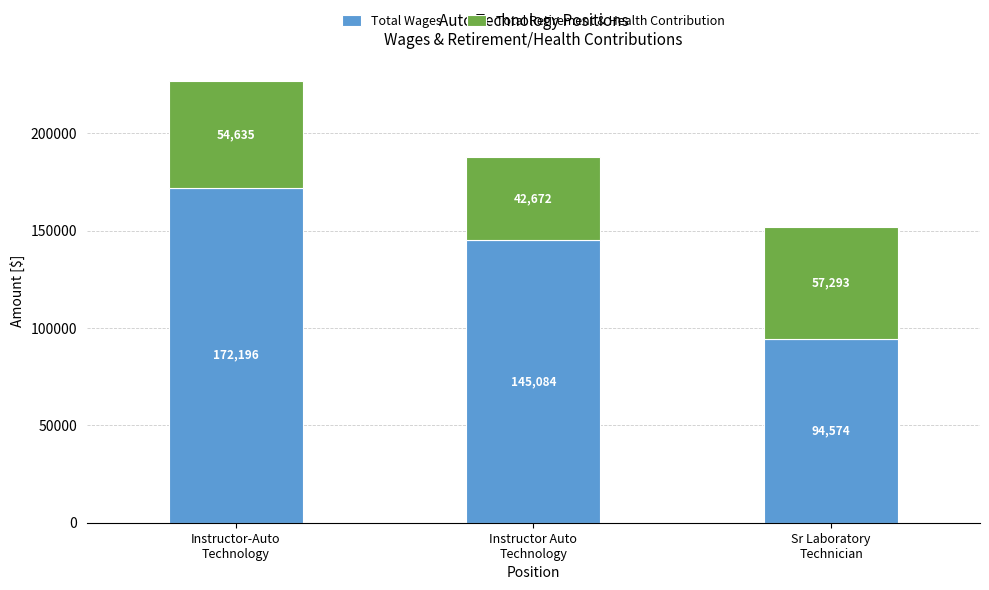

Reading left to right, list the values for the Total Wages series.

172196	145084	94574